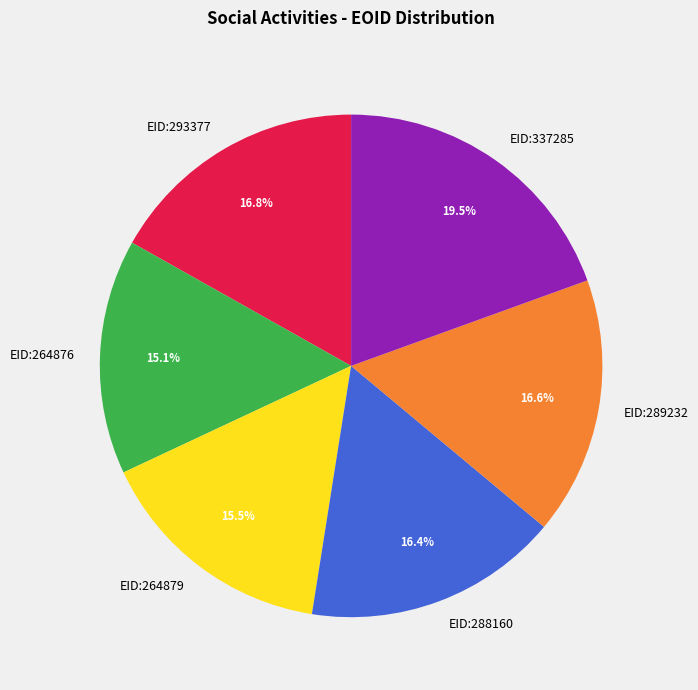

What portion of the pie excludes EID:289232?

83.4%